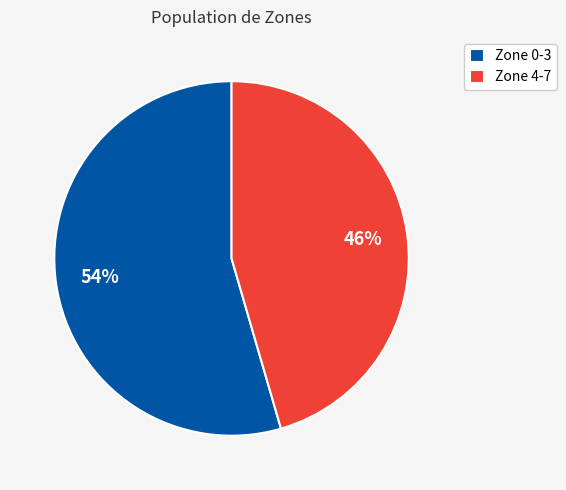

To the nearest percent, what percentage of the pie is Zone 0-3?

55%